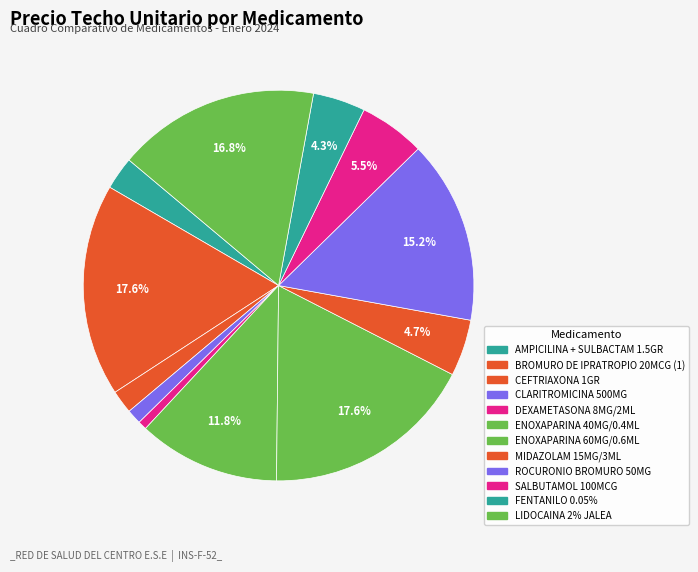

How many slices are in this pie chart?

12